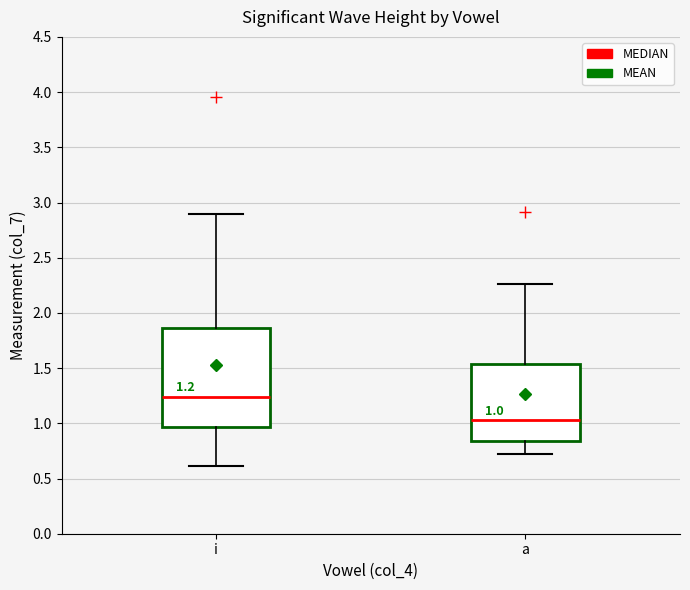

Comparing the boxes themselves (not the whiskers), which one is the tallest?

i